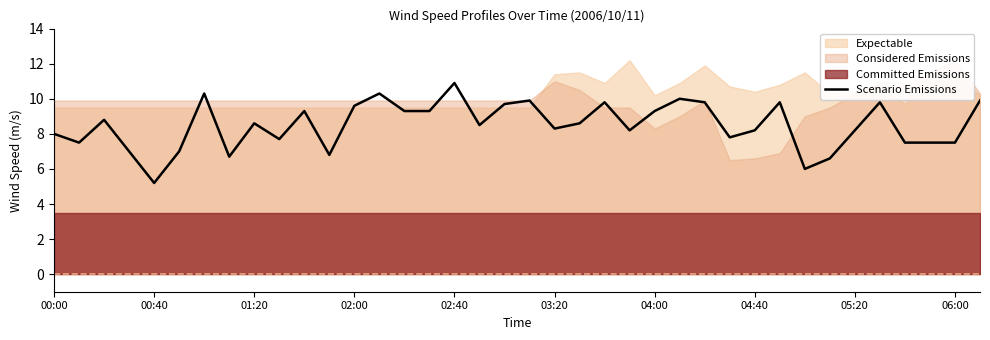

Which category has the lowest value in the Scenario Emissions series?

00:40